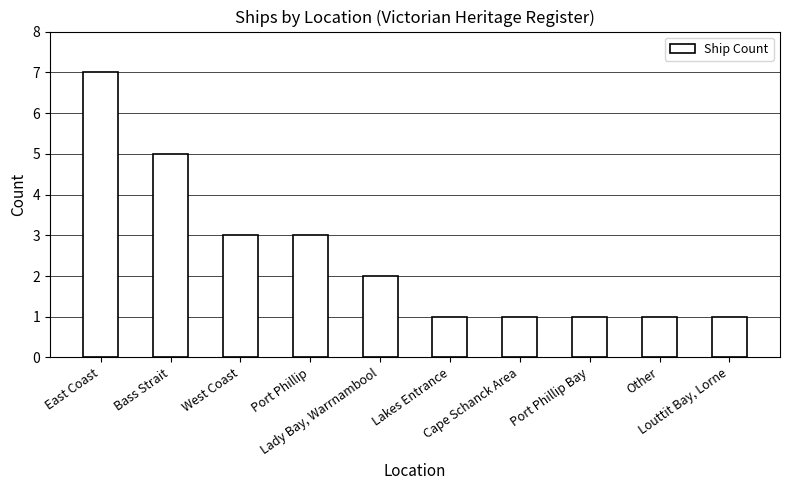

Is it true that the value at East Coast is 7?

True